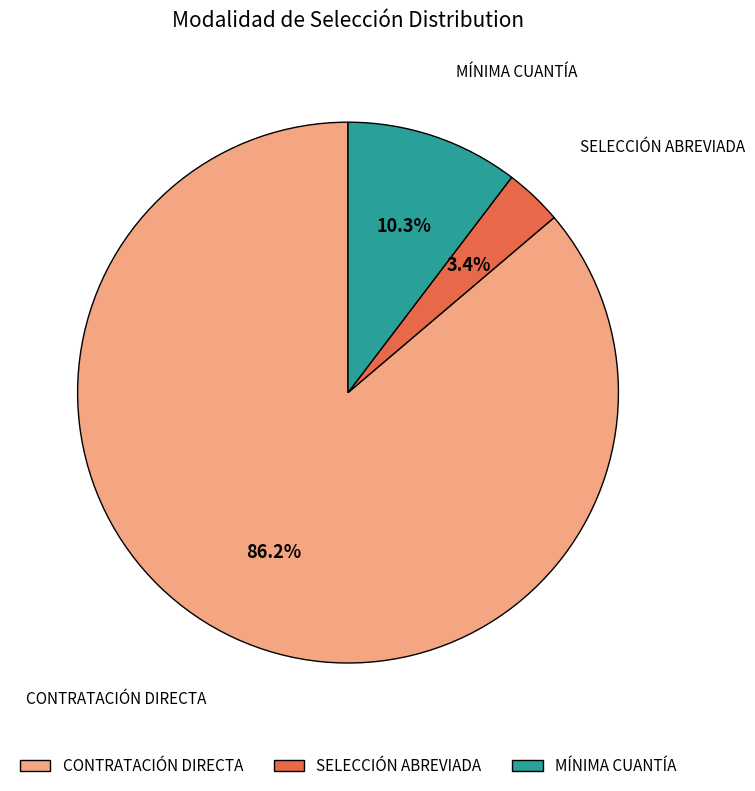

Which has a higher value, MÍNIMA CUANTÍA or CONTRATACIÓN DIRECTA?

CONTRATACIÓN DIRECTA